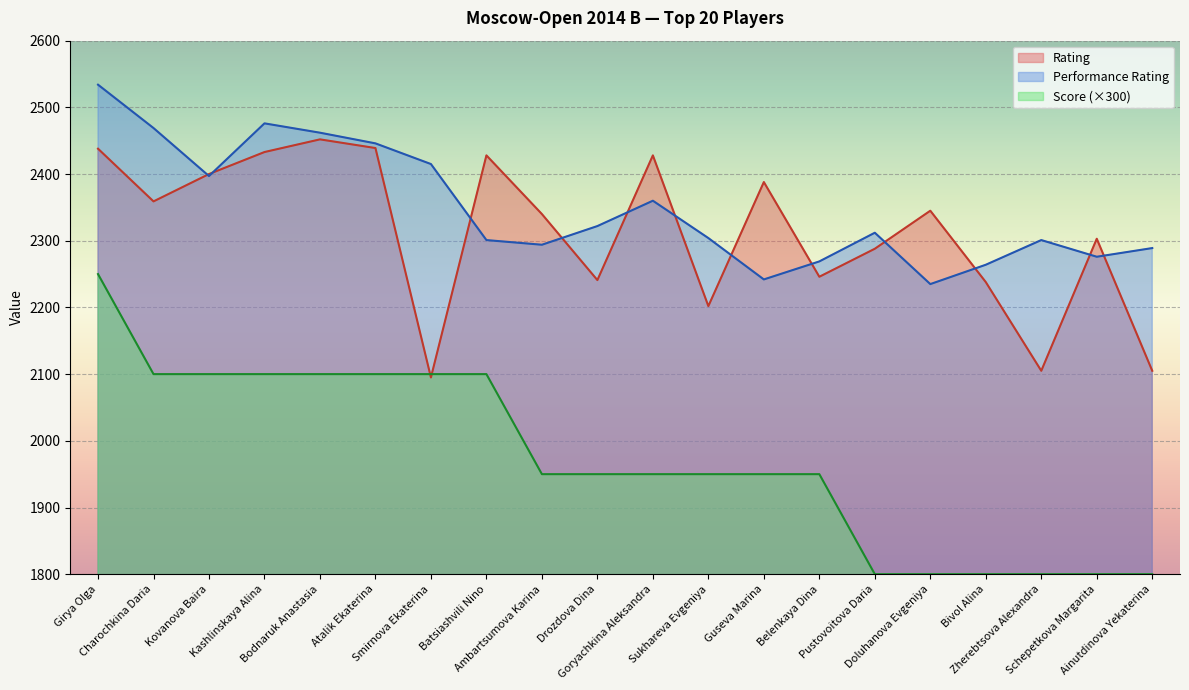

Which series has the largest total across all categories?

Performance Rating